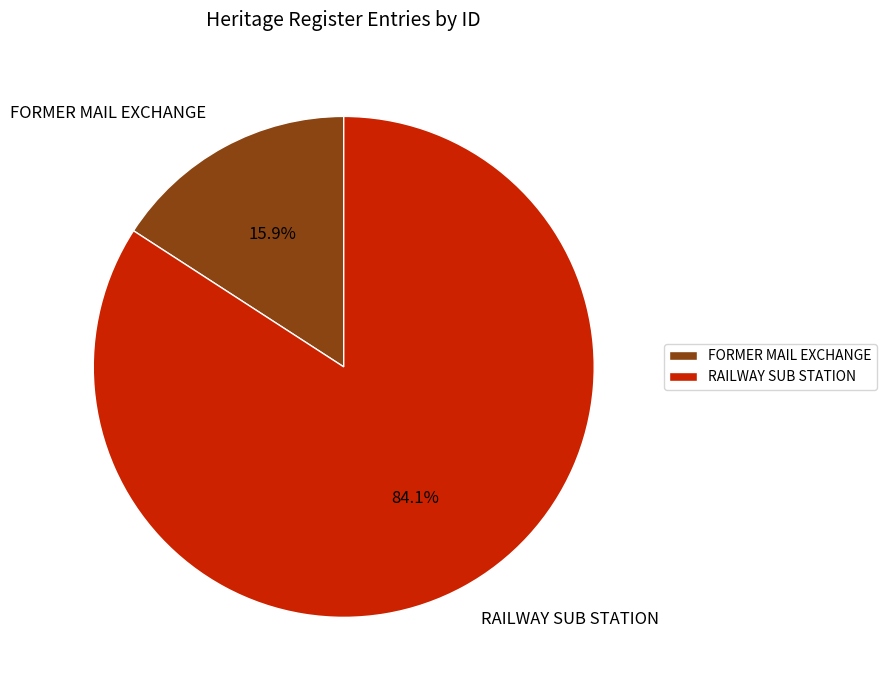

Which category accounts for the majority?

RAILWAY SUB STATION